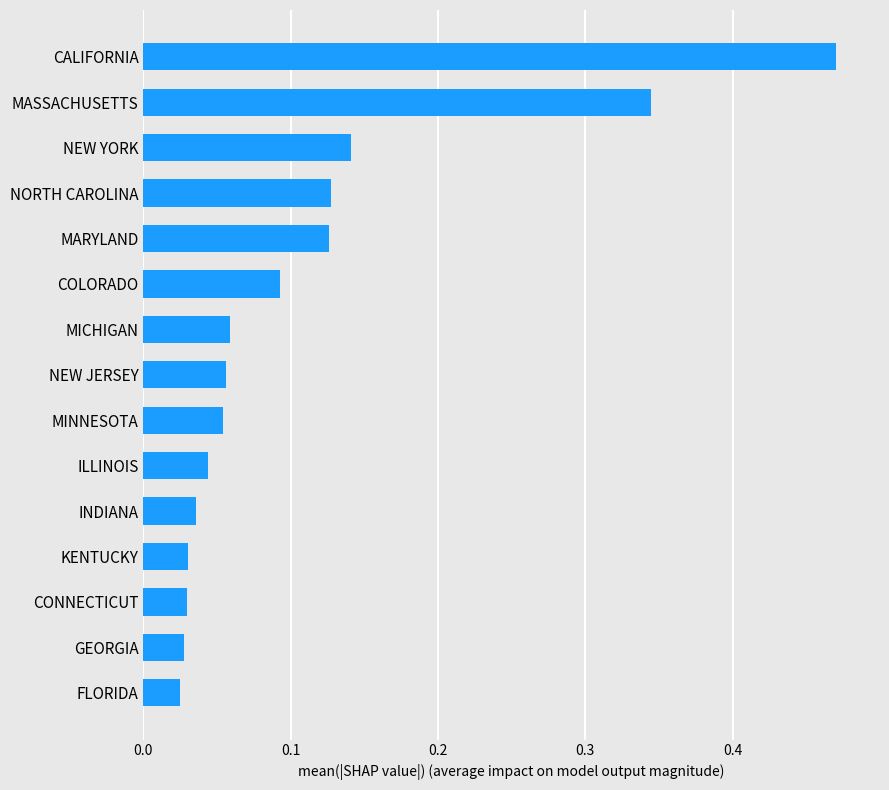

What is the sum of all values?

1.7